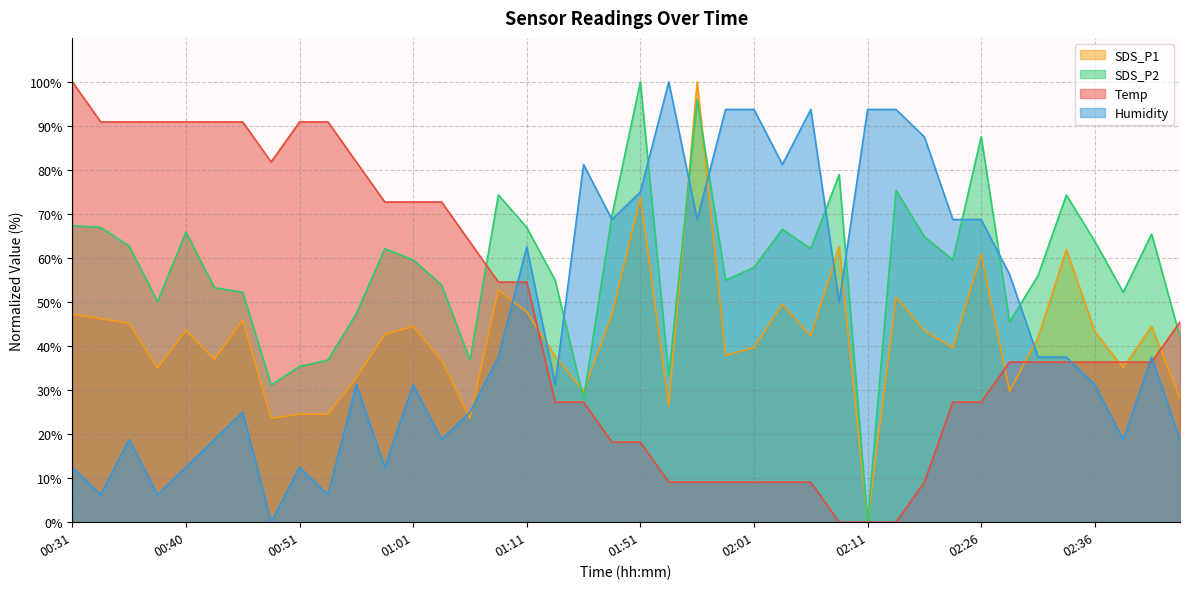

Which category has the highest value in the SDS_P1 series?

01:56